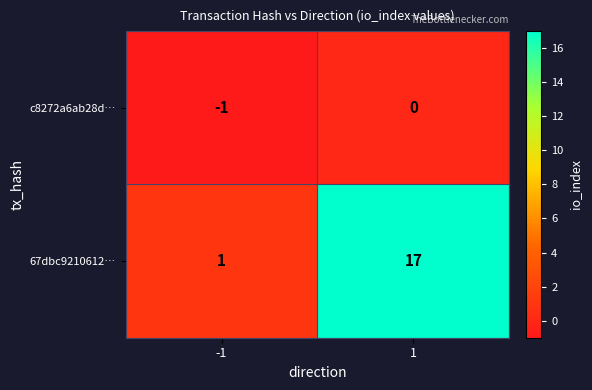

What is the total value across all series at 1?

17